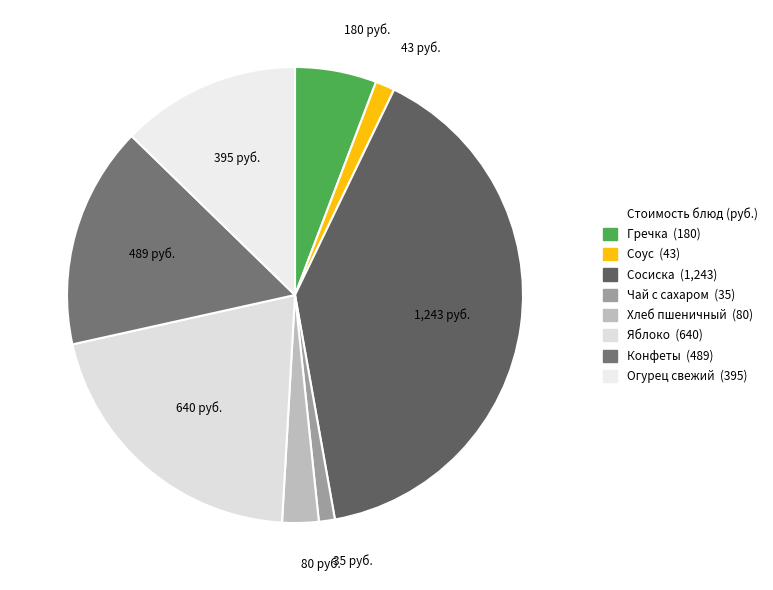

What is the largest slice in the pie chart?

Сосиска